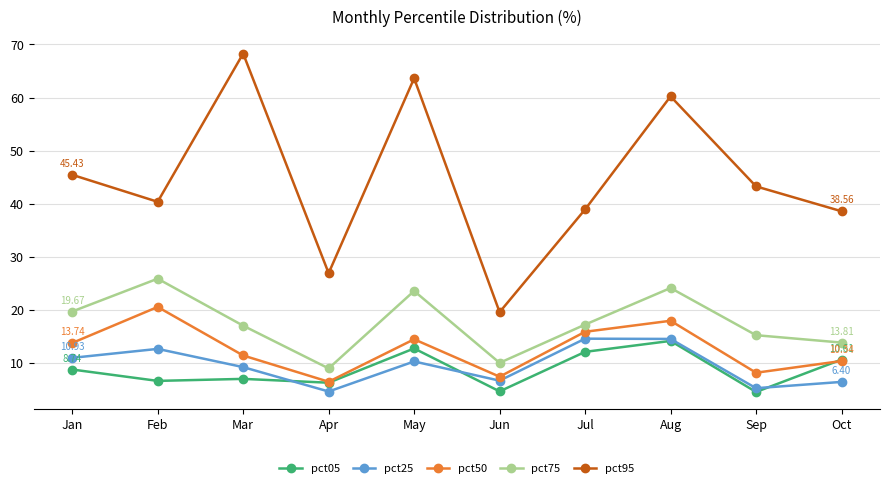

What is the smallest value displayed?

4.5